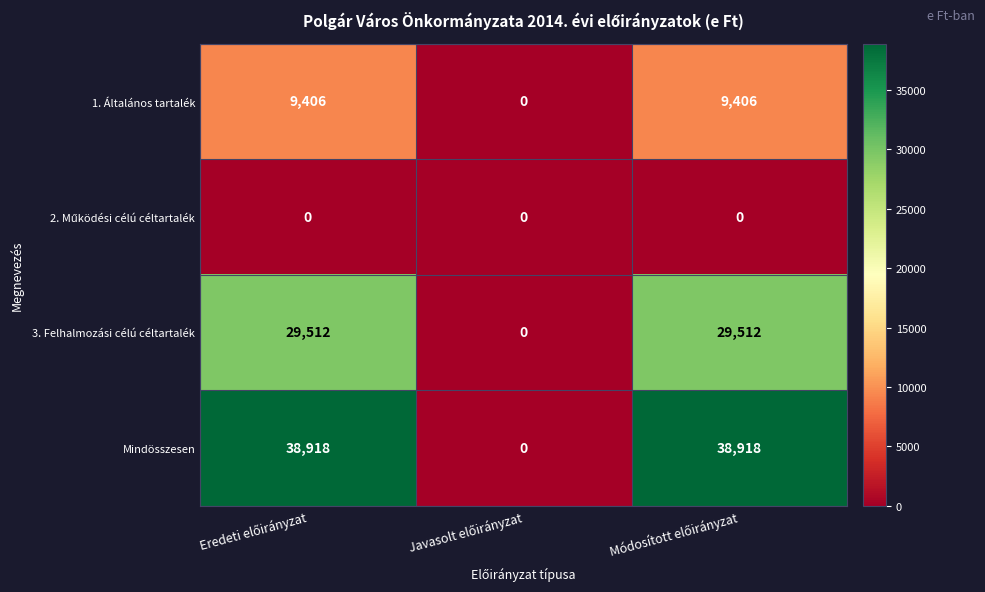

Count the 3. Felhalmozási célú céltartalék values in the range 0 to 29512.

3